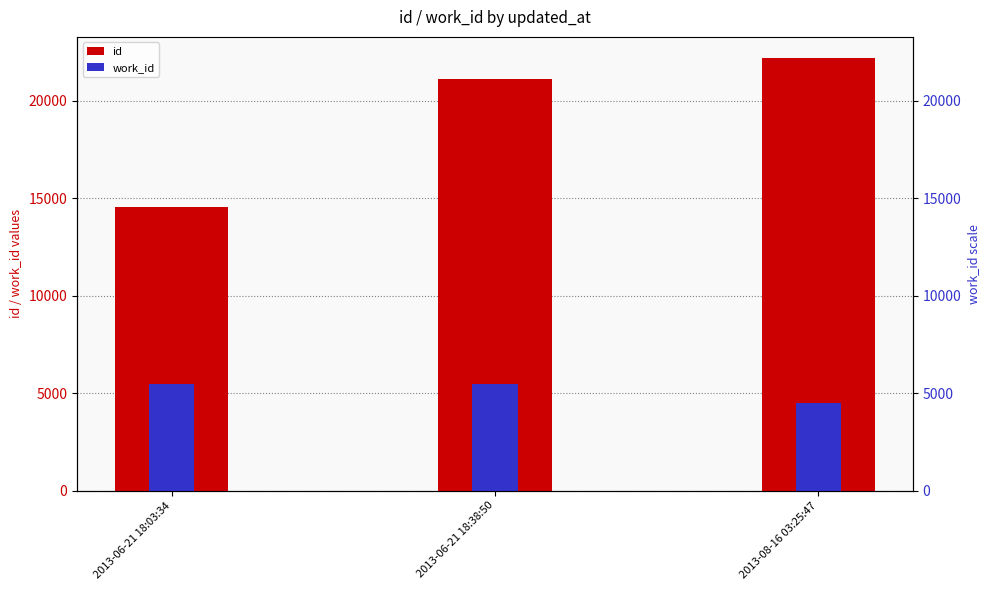

What is the sum of all id values?

57865